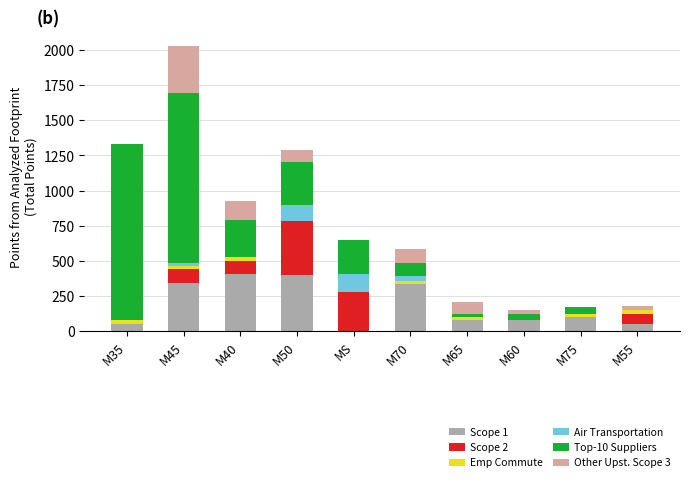

At which category is the sum across all series the highest?

M45